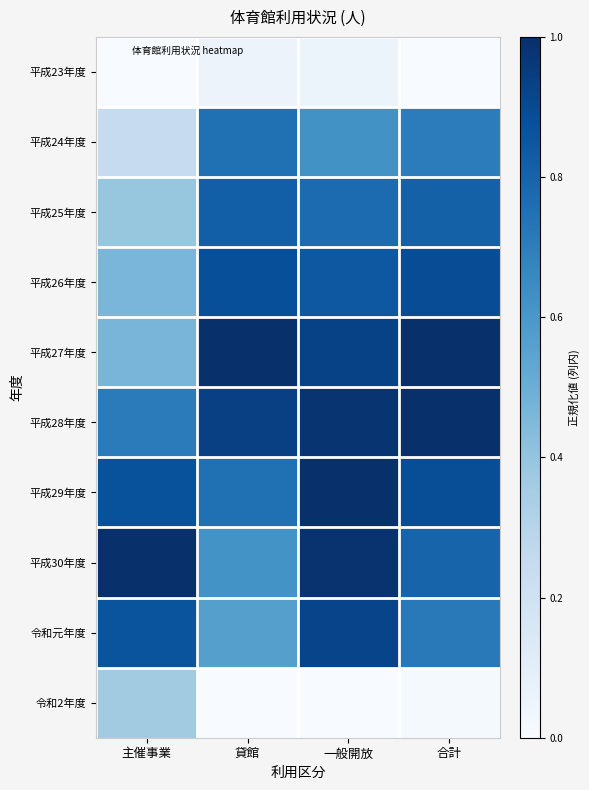

Which series has the largest total across all categories?

平成28年度